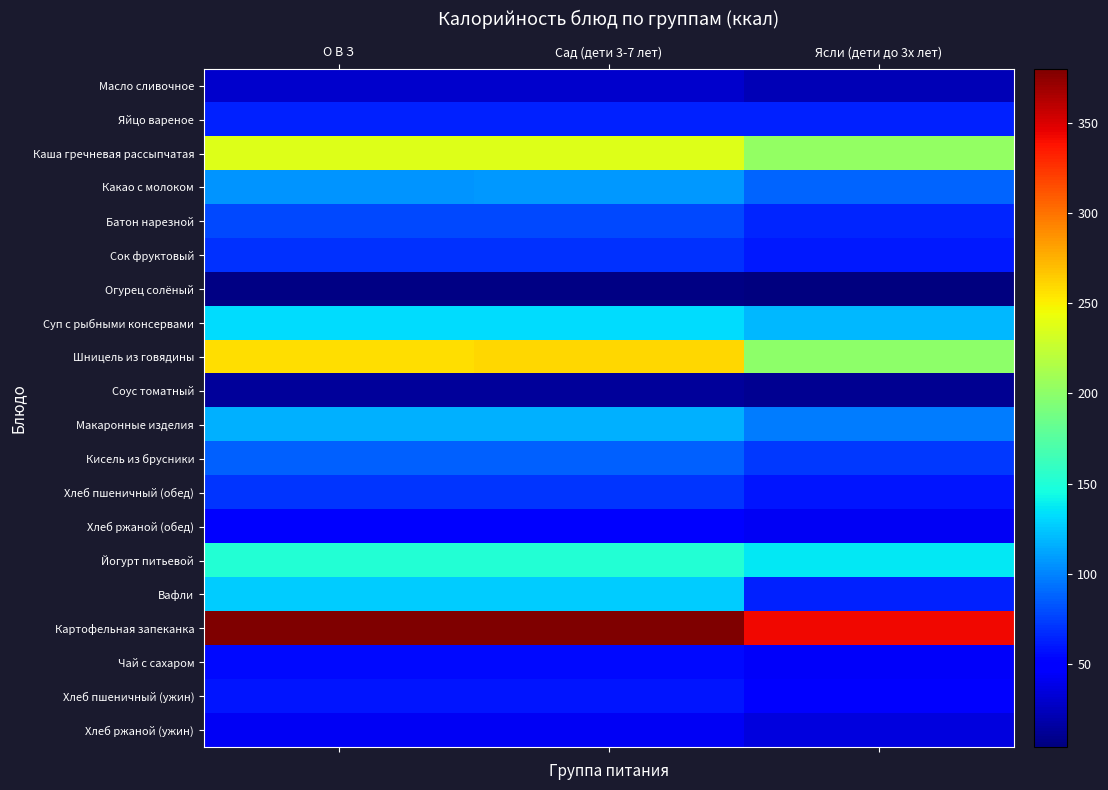

What is the total value across all series at Сад (дети 3-7 лет)?

2135.8